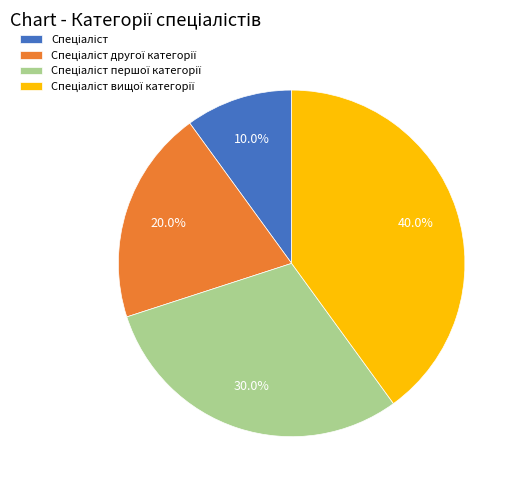

Is there a majority slice in this chart?

No